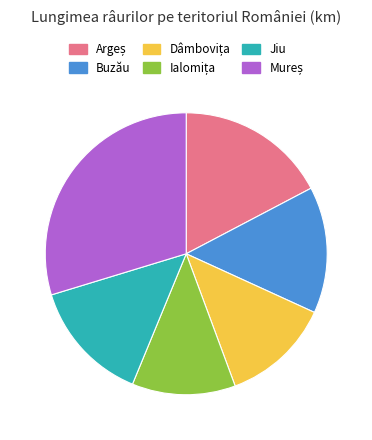

Does Buzău represent more than half of the total?

No